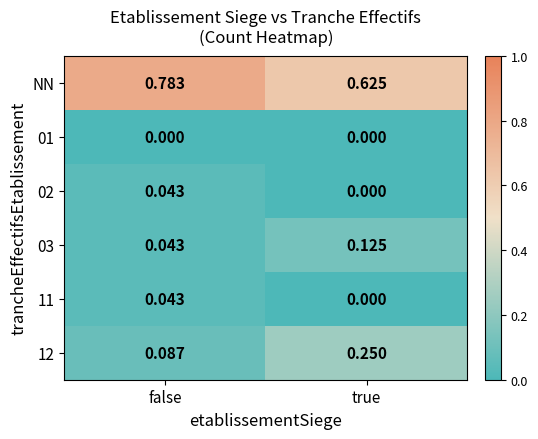

List the labels in order of 12 value, largest first.

true, false